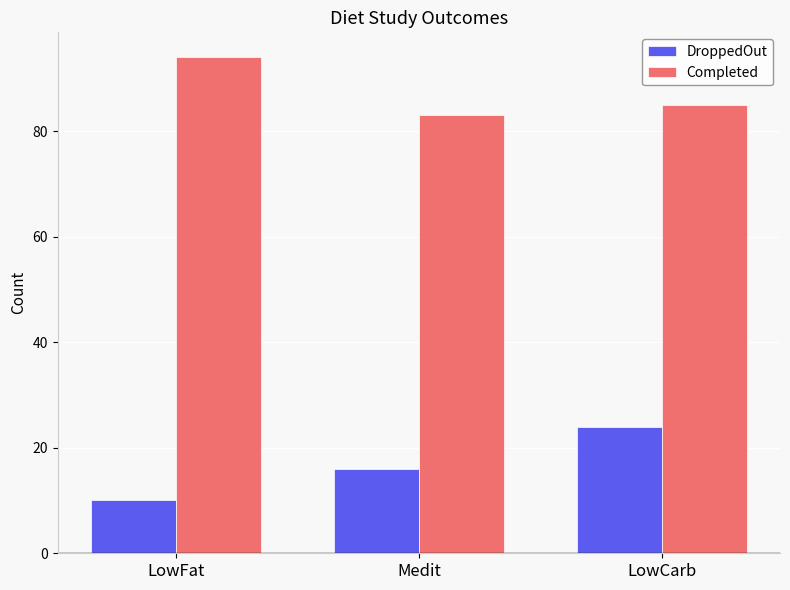

What is the difference between the Completed values at Medit and LowCarb?

2